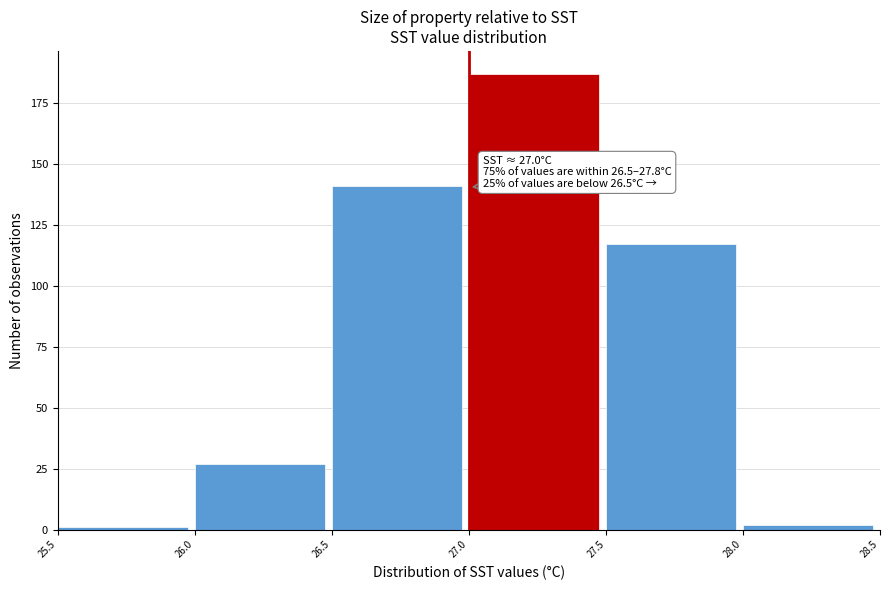

Over which range of the x-axis is the bar tallest?

27.0 to 27.5